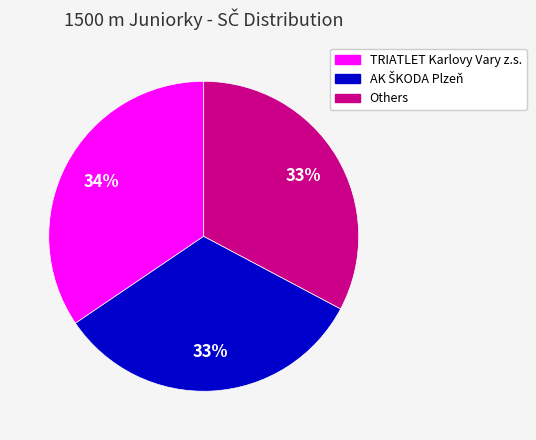

To the nearest percent, what is the average slice percentage?

33%